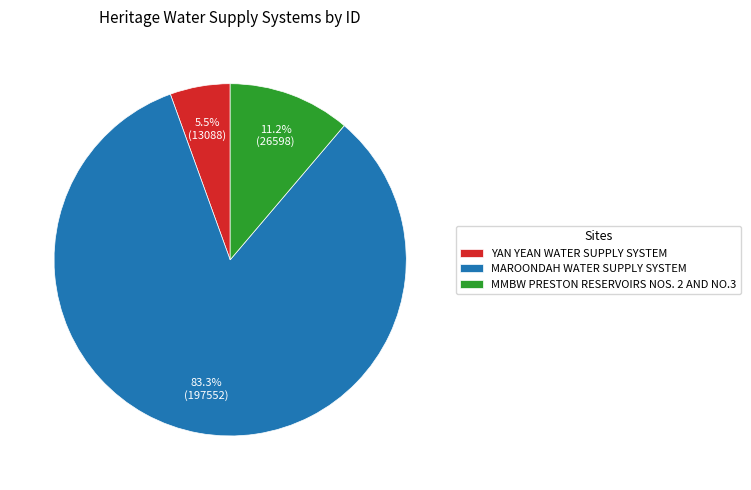

How many segments does this pie chart have?

3